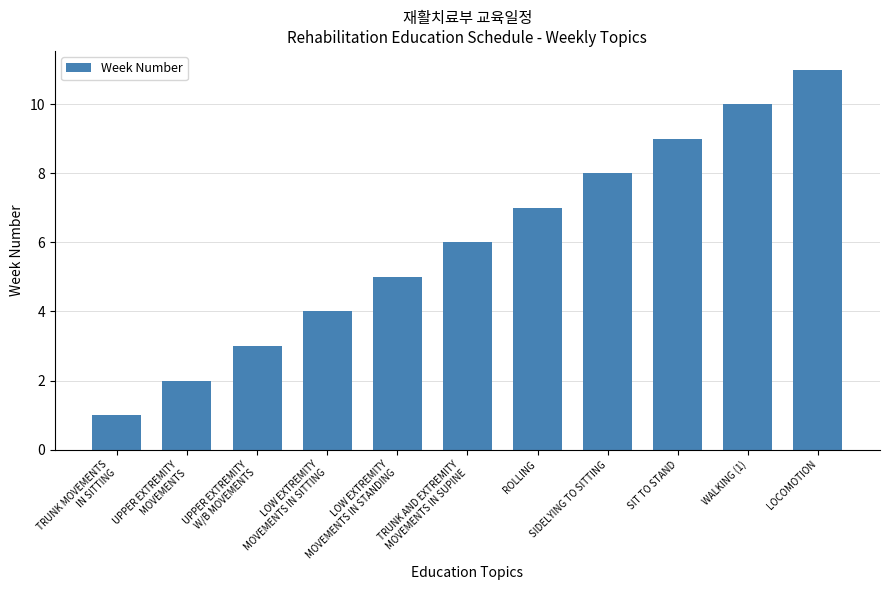

Reading left to right, what are all the values shown in this chart?

1	2	3	4	5	6	7	8	9	10	11